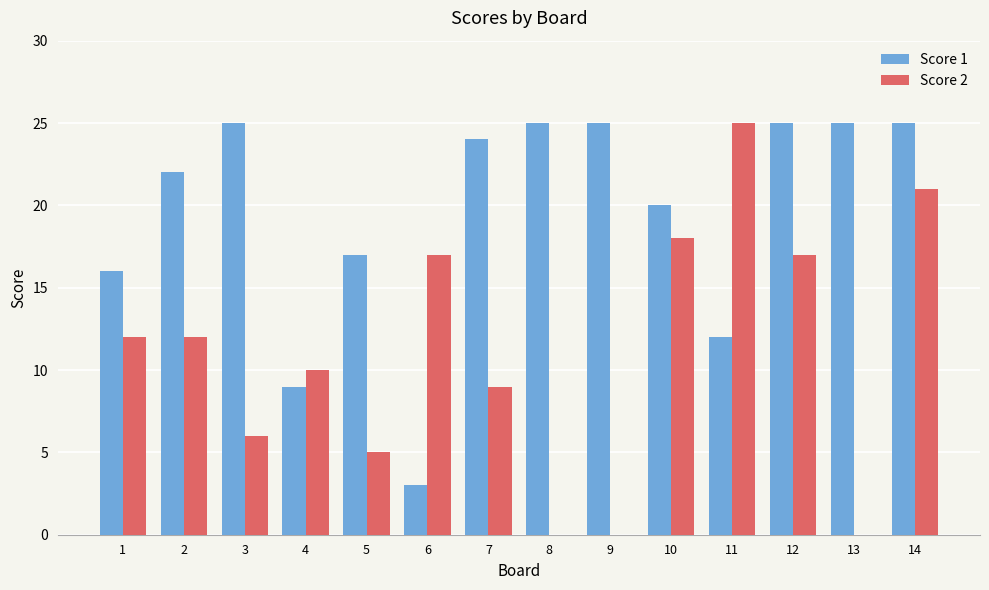

Reading left to right, transcribe all the data shown in this chart.

Score 1: 16	22	25	9	17	3	24	25	25	20	12	25	25	25
Score 2: 12	12	6	10	5	17	9	0	0	18	25	17	0	21